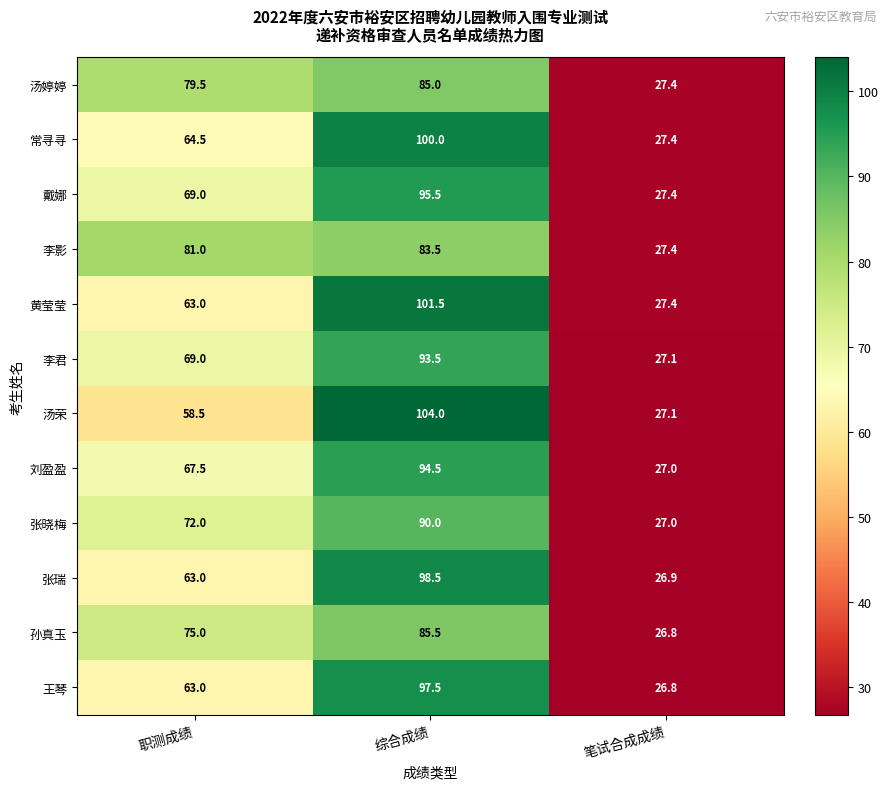

What is the total value across all series at 综合成绩?

1129.0